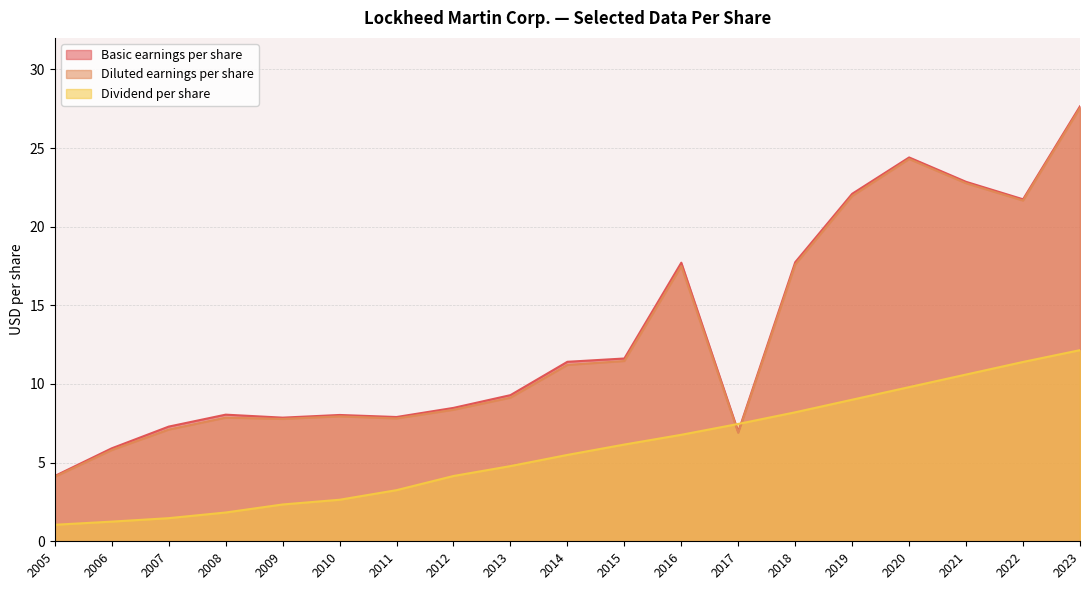

What is the smallest value displayed?

1.1